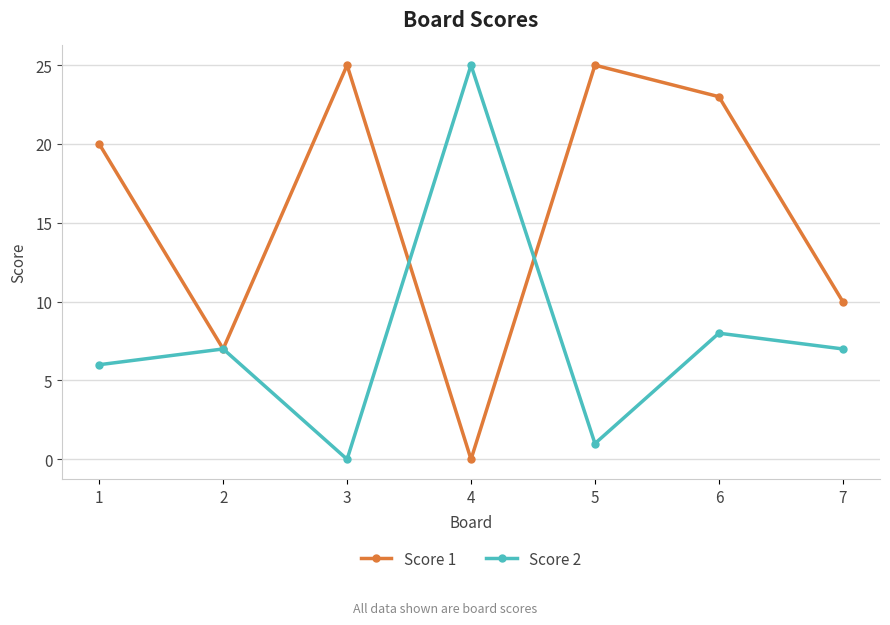

In Score 2, how many points are higher than both neighbors (excluding endpoints)?

3